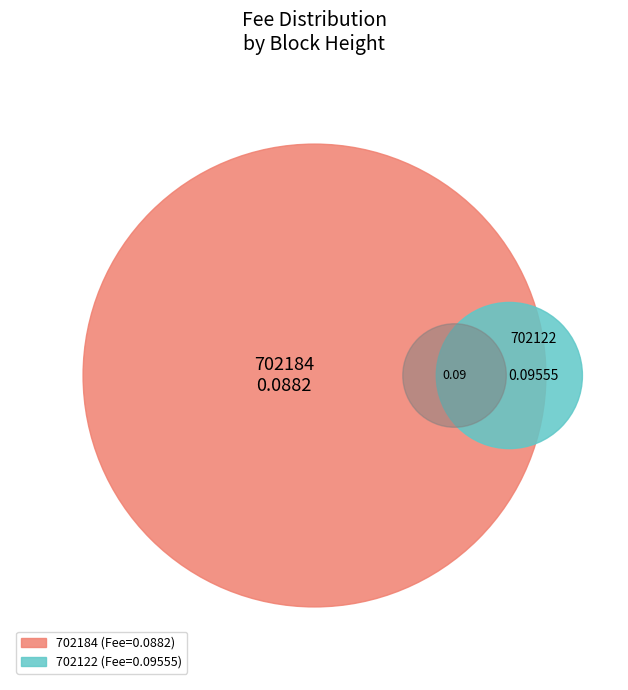

Which category has the smallest portion of the pie?

702184